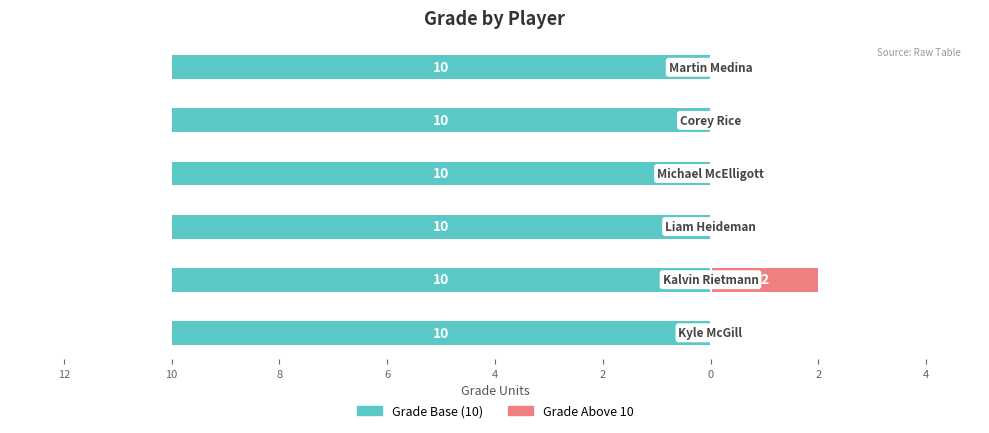

The value of Grade (above 10) at 4 is 0.7. True or false?

False